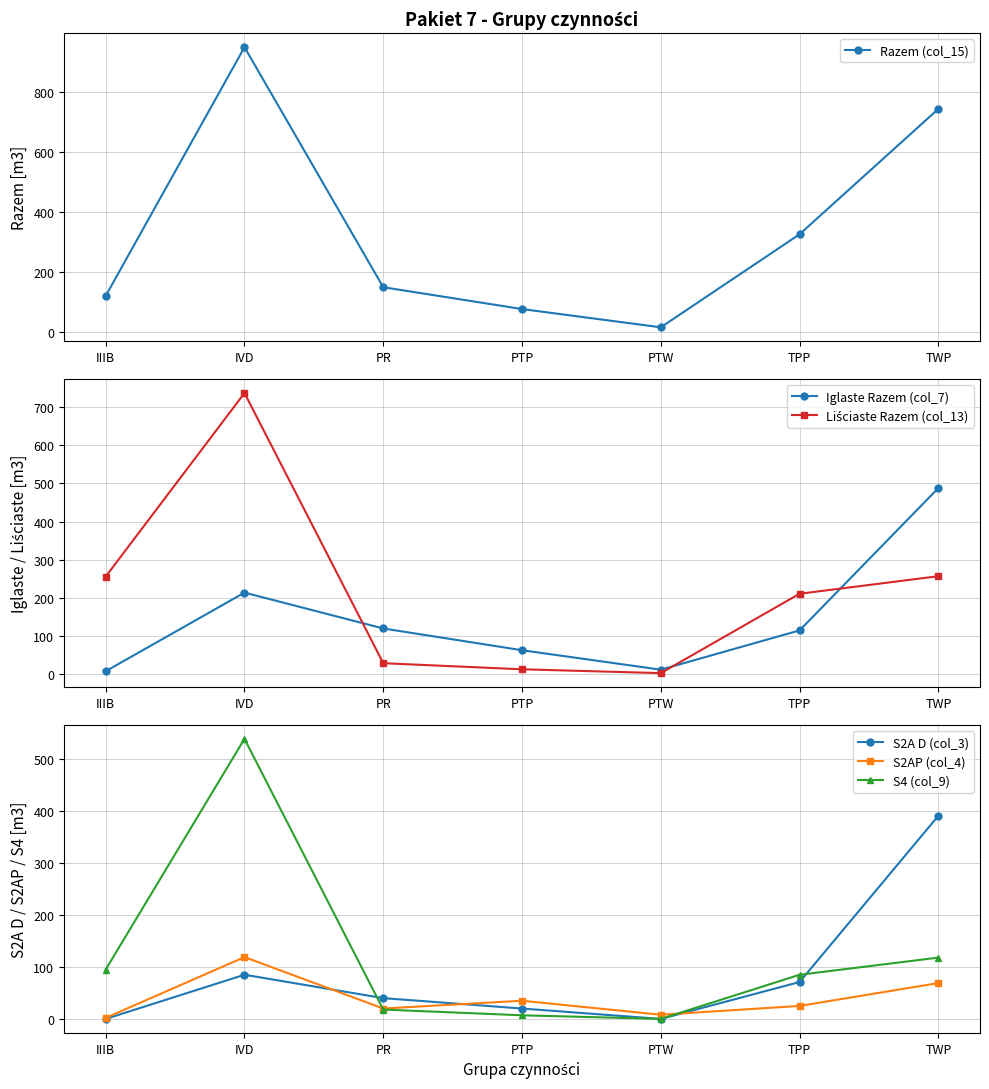

Which category has the lowest value across all series?

IIIB